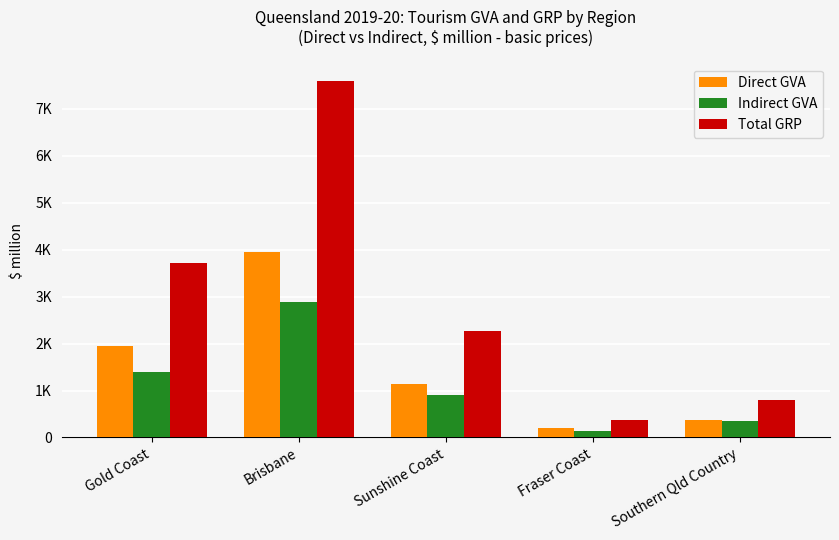

At which label does Total GRP first exceed 2265?

Gold Coast